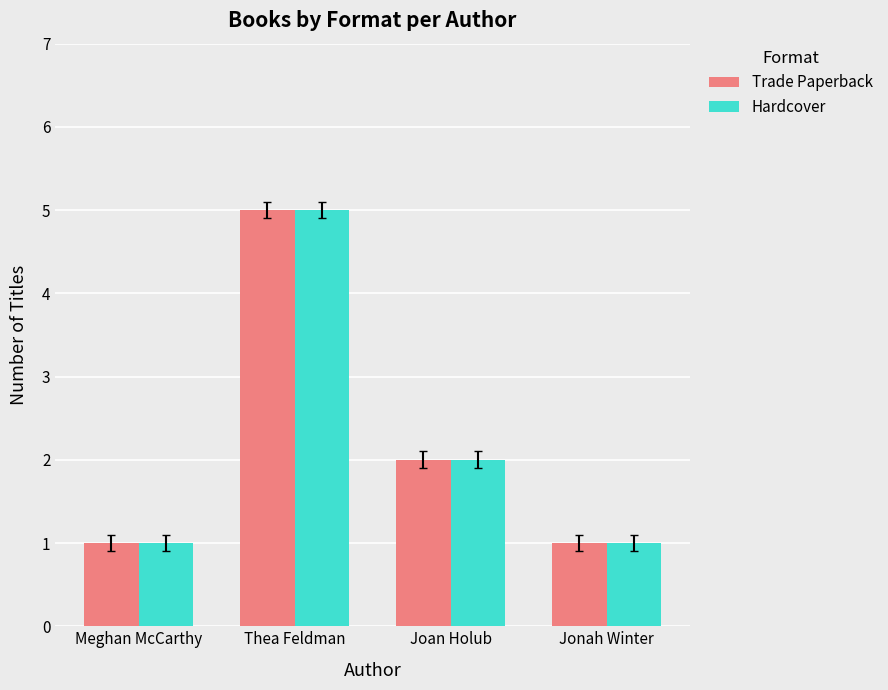

True or false: Hardcover has a value of 2 at Meghan McCarthy.

False